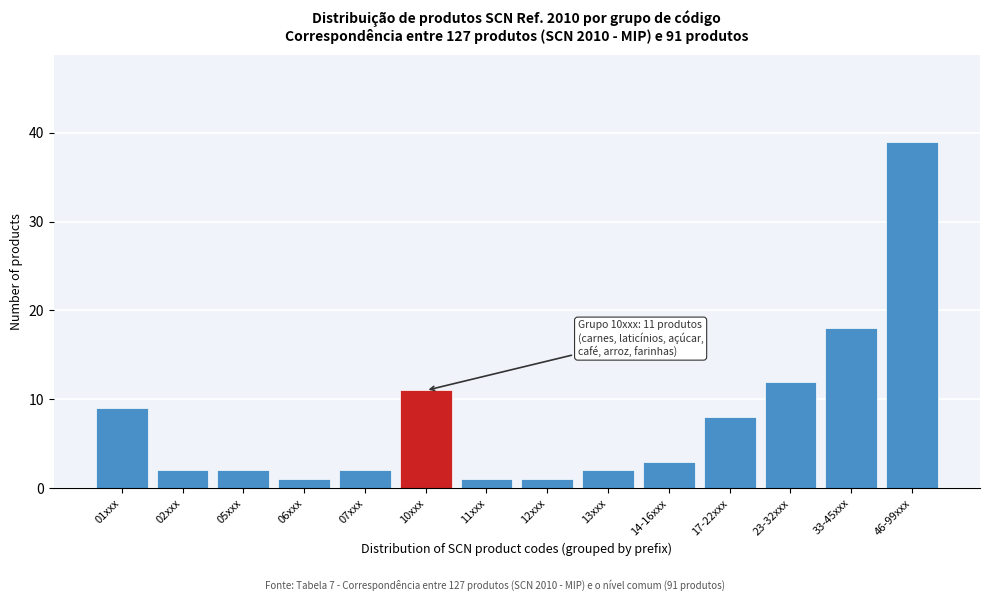

Reading right to left, list all the values displayed in this chart.

46-99xxx=39	33-45xxx=18	23-32xxx=12	17-22xxx=8	14-16xxx=3	13xxx=2	12xxx=1	11xxx=1	10xxx=11	07xxx=2	06xxx=1	05xxx=2	02xxx=2	01xxx=9